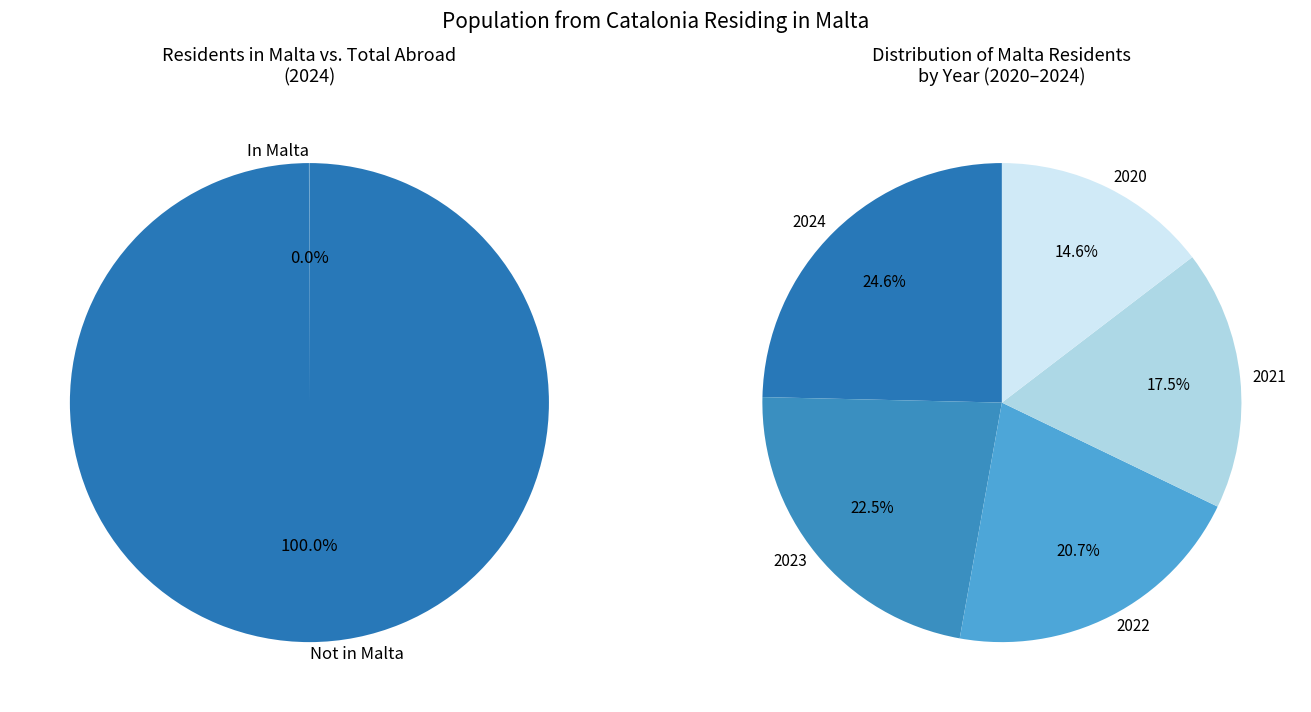

Rank the series by their maximum value, from lowest to highest.

Population in Malta, Population residing abroad